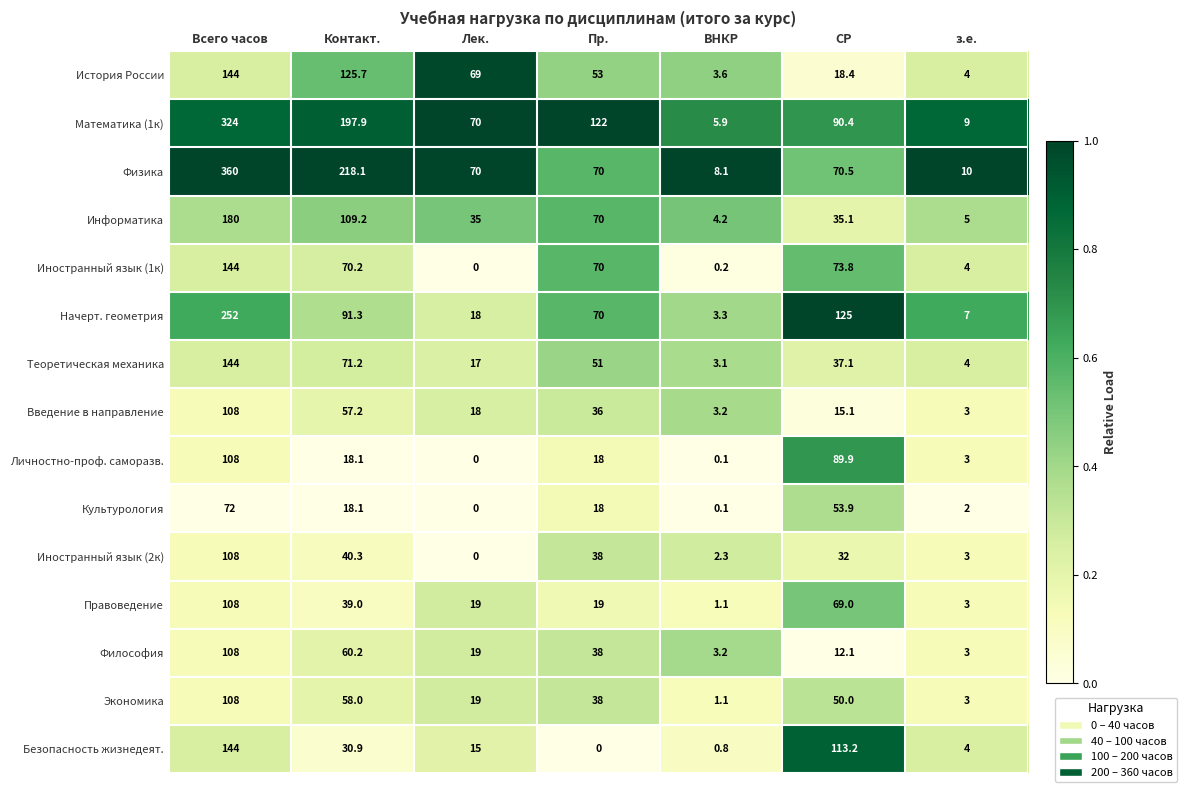

Which series has the widest spread of values?

Физика